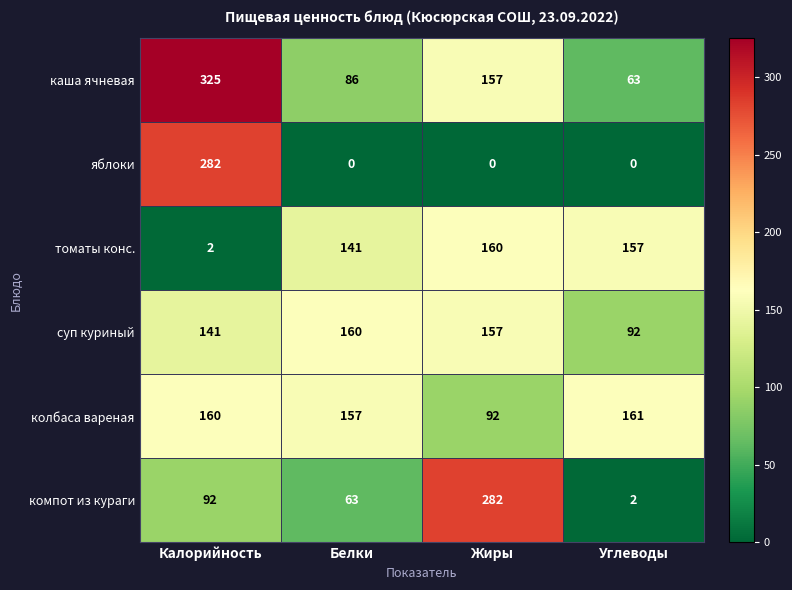

Which series has the largest range (max minus min)?

яблоки